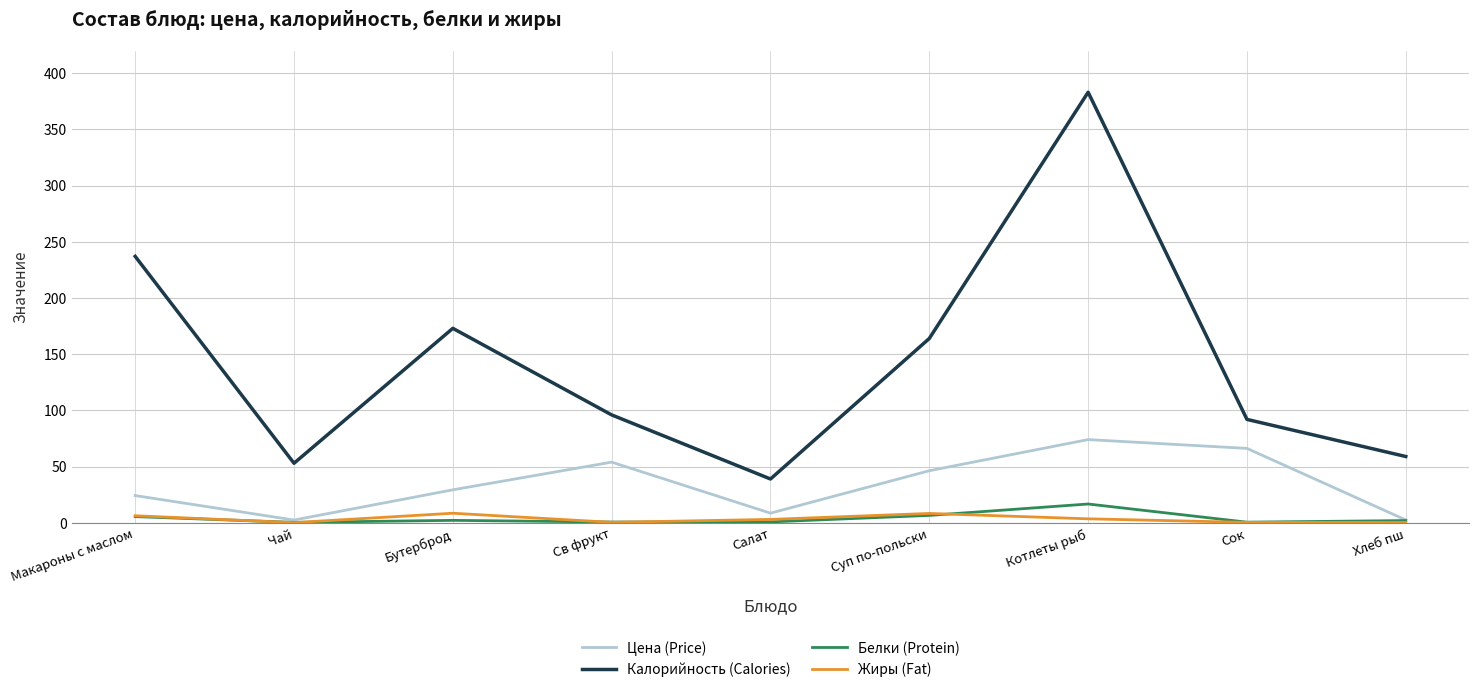

At which category is the sum across all series the highest?

Котлеты рыб